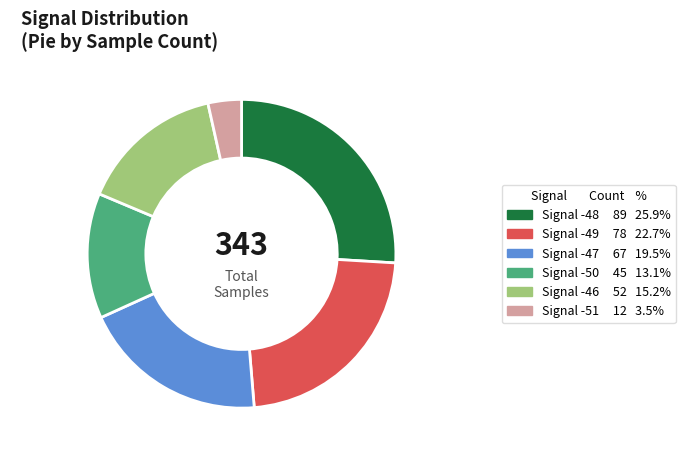

Is there a majority slice in this chart?

No